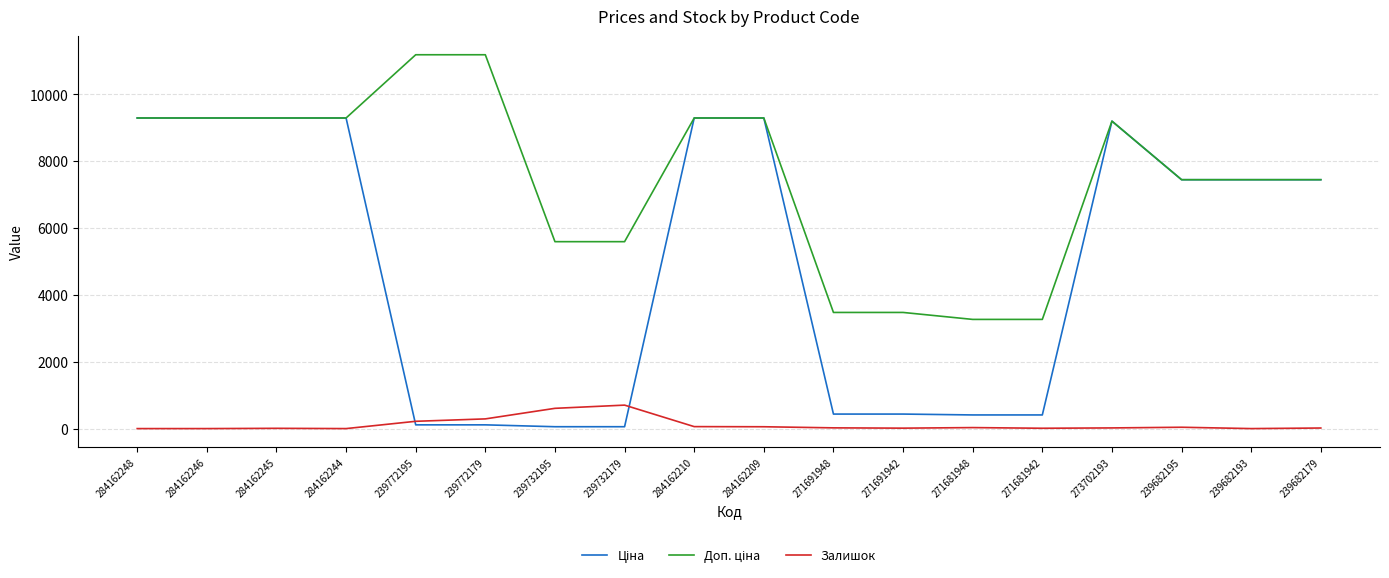

How many lines are shown in the chart?

3